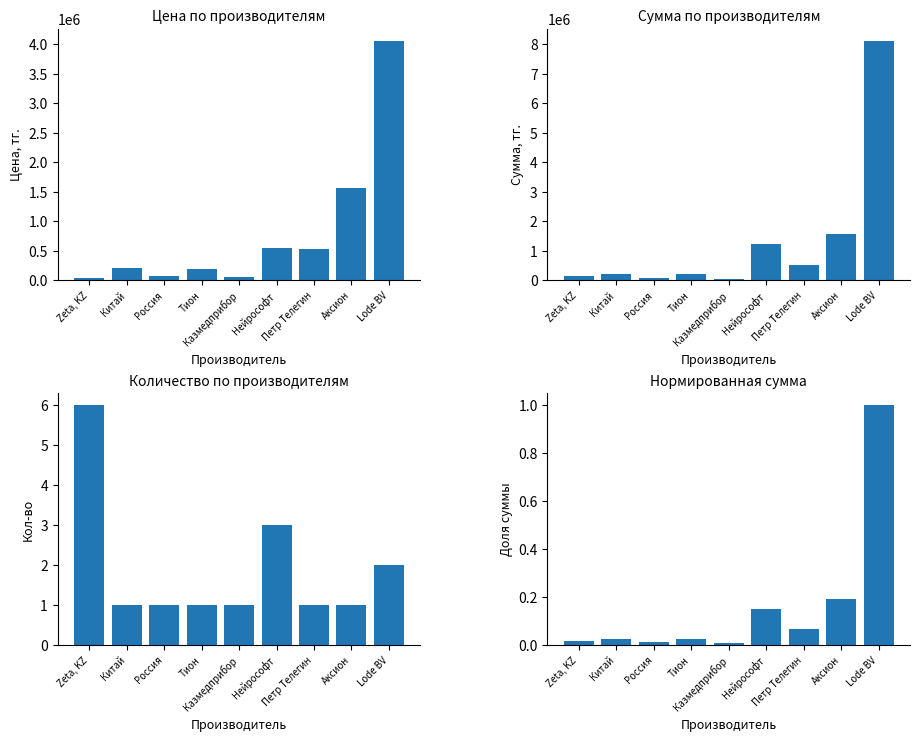

Which series has the largest total across all categories?

Сумма, тг.